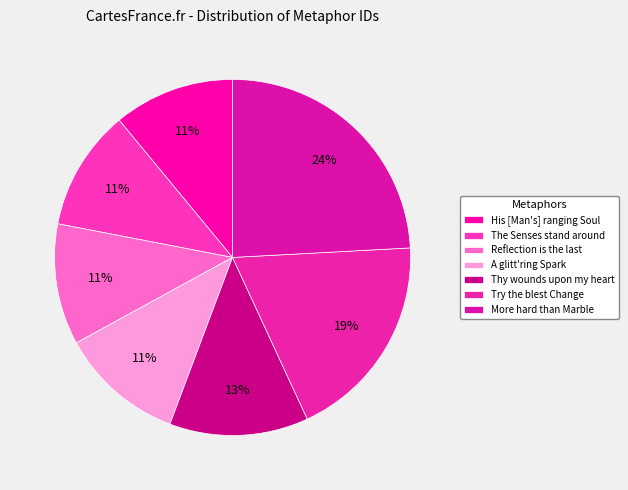

To the nearest percent, what percentage of the pie is More hard than Marble?

24%